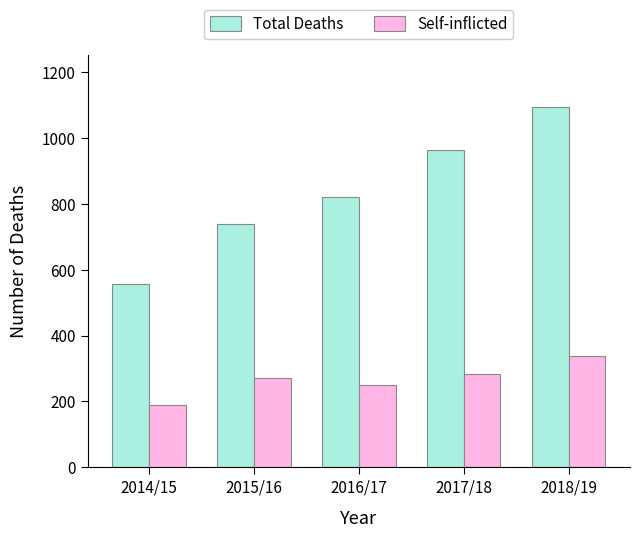

What is the approximate value of Total Deaths at 2018/19, to the nearest 10?

1090